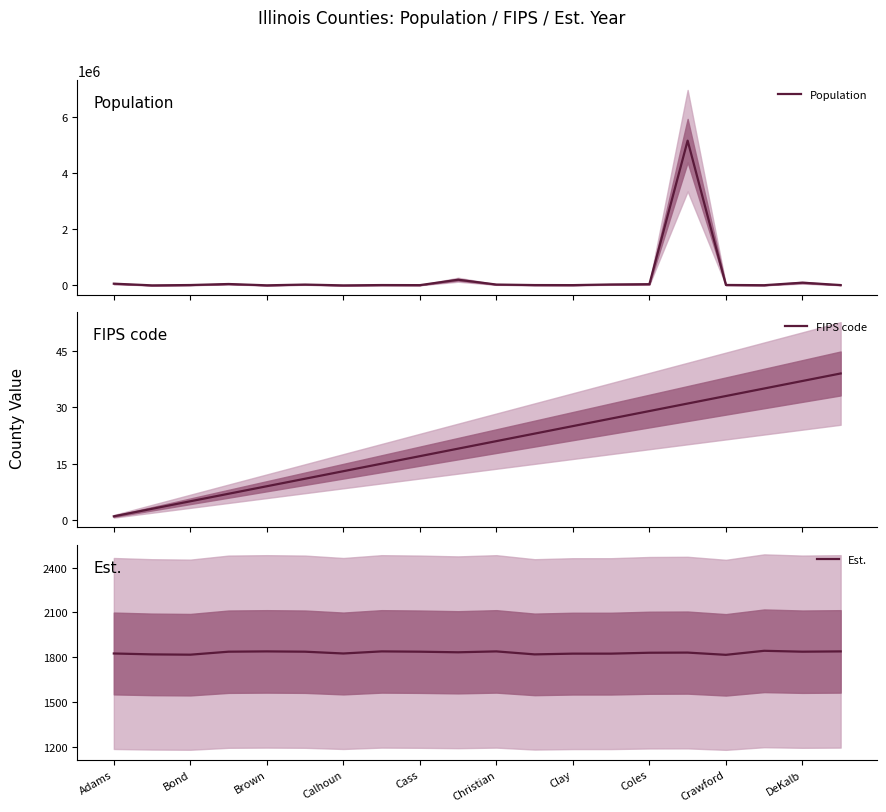

How many values in the FIPS code series exceed 21?

9